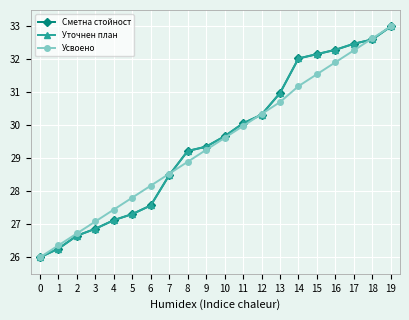

How many categories are shown in the chart?

20